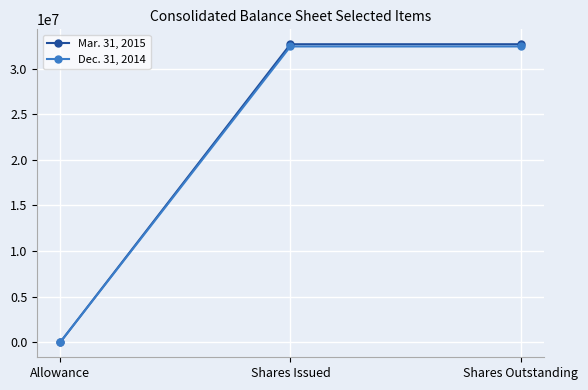

Rank the series by their average value, from highest to lowest.

Mar. 31, 2015, Dec. 31, 2014